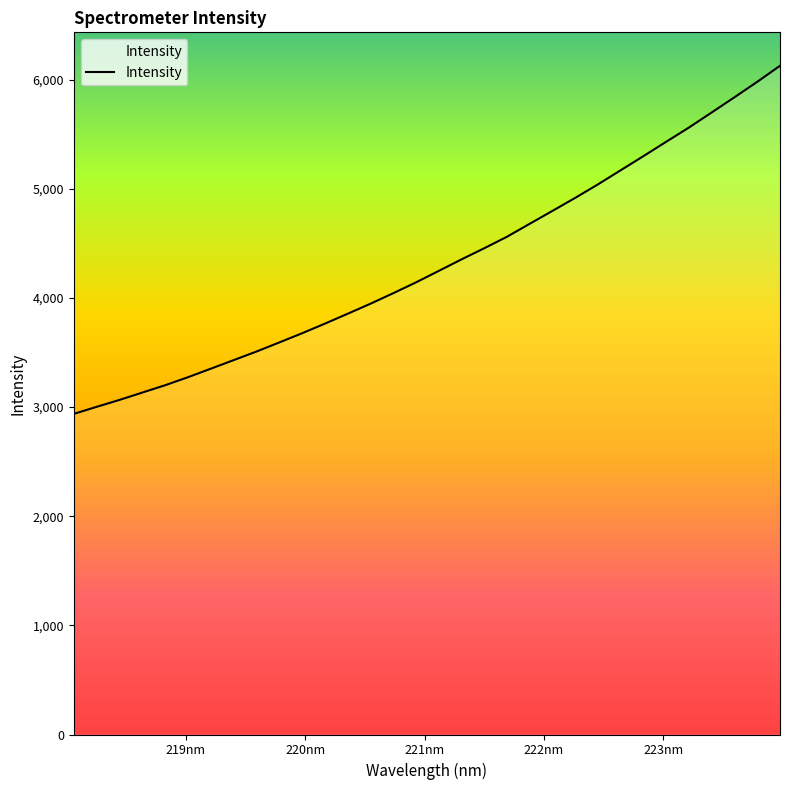

What is the difference between the maximum and minimum values?

3190.0